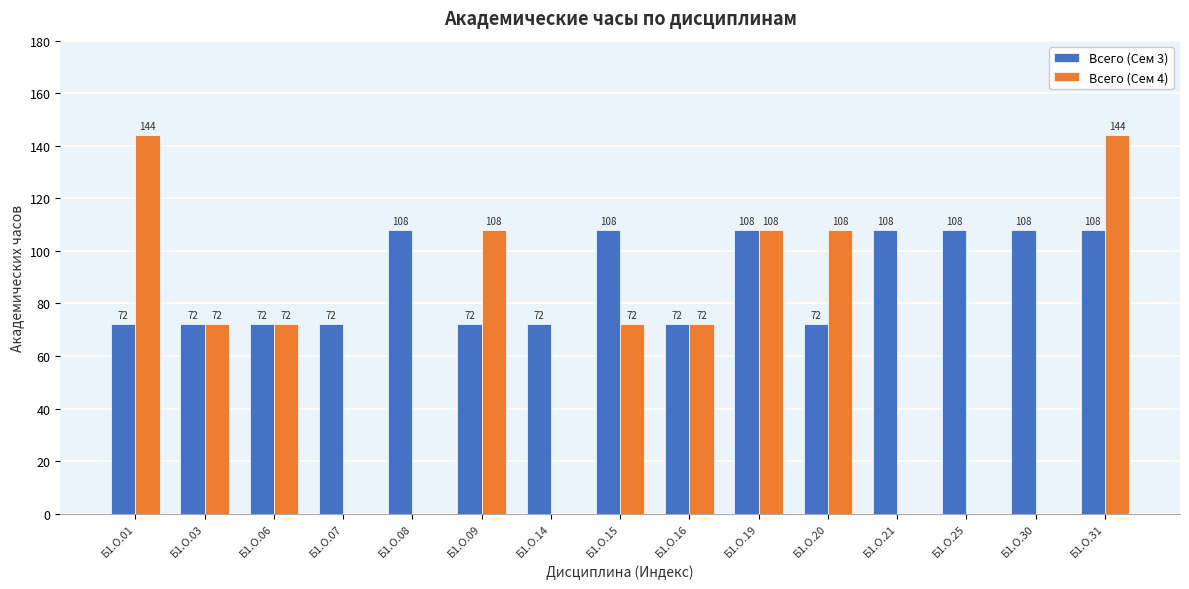

What are all the series names shown in the legend?

Всего (Сем 3), Всего (Сем 4)